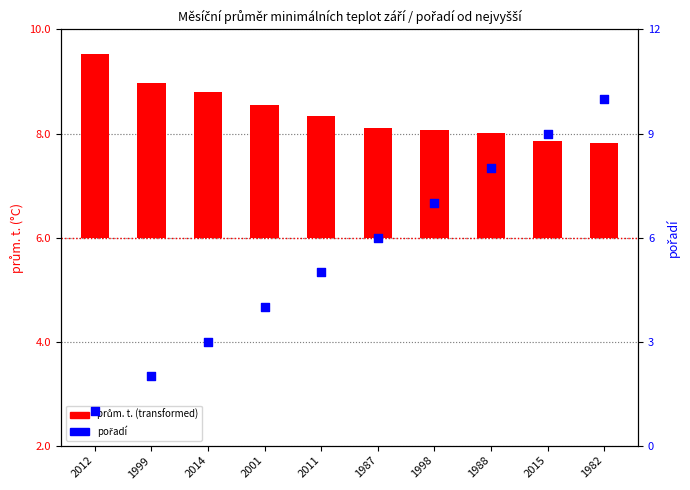

What is the total value across all series at 2011?

7.3